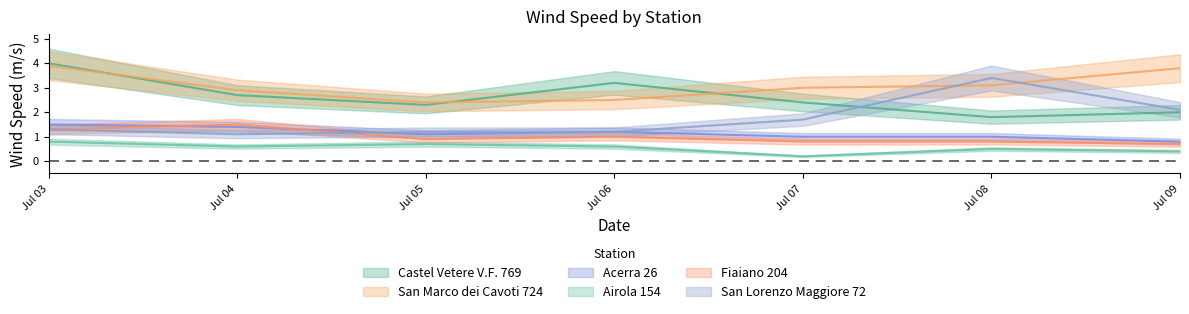

Is it true that Castel Vetere V.F. 769 equals 2.9 at Jul 09?

False